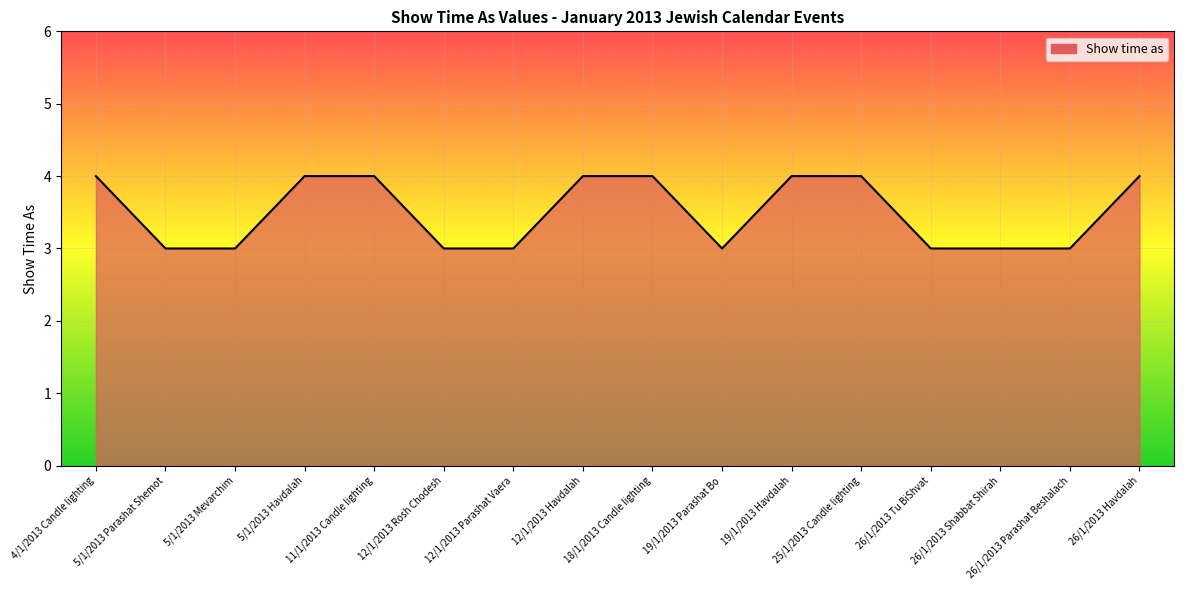

Is it true that the value at 4/1/2013 Candle lighting is 4?

True